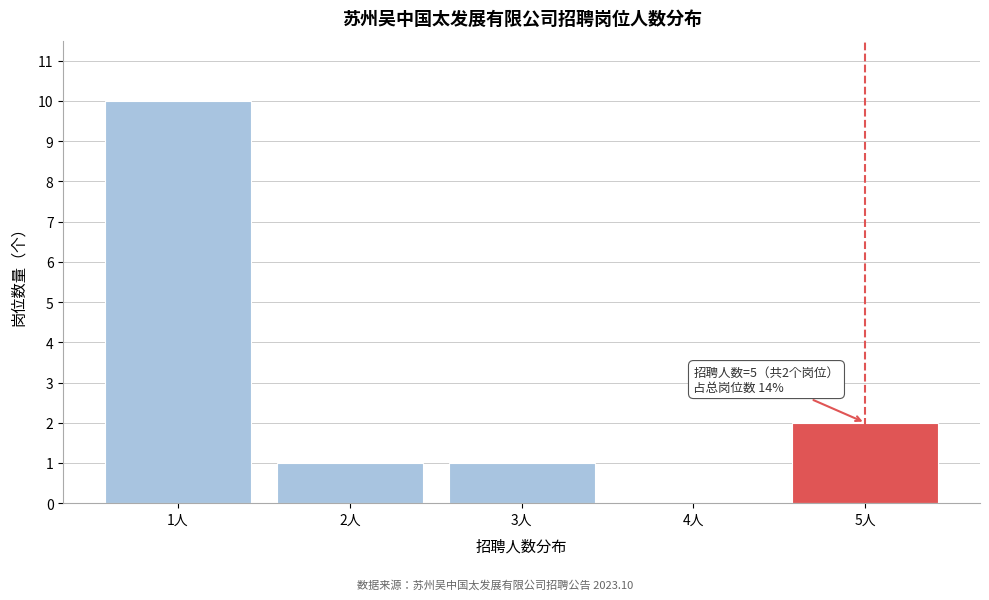

Reading left to right, what are all the values shown in this chart?

1人=10	2人=1	3人=1	4人=0	5人=2